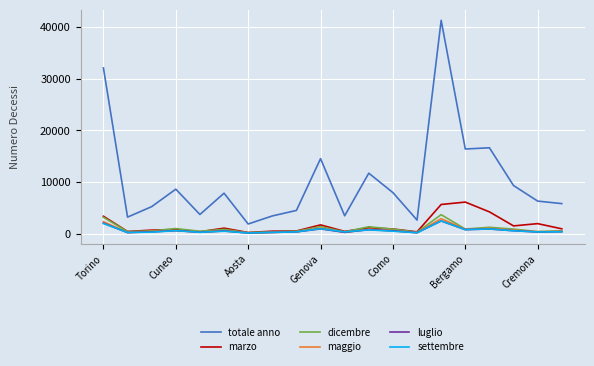

True or false: luglio and totale anno intersect in this chart.

False